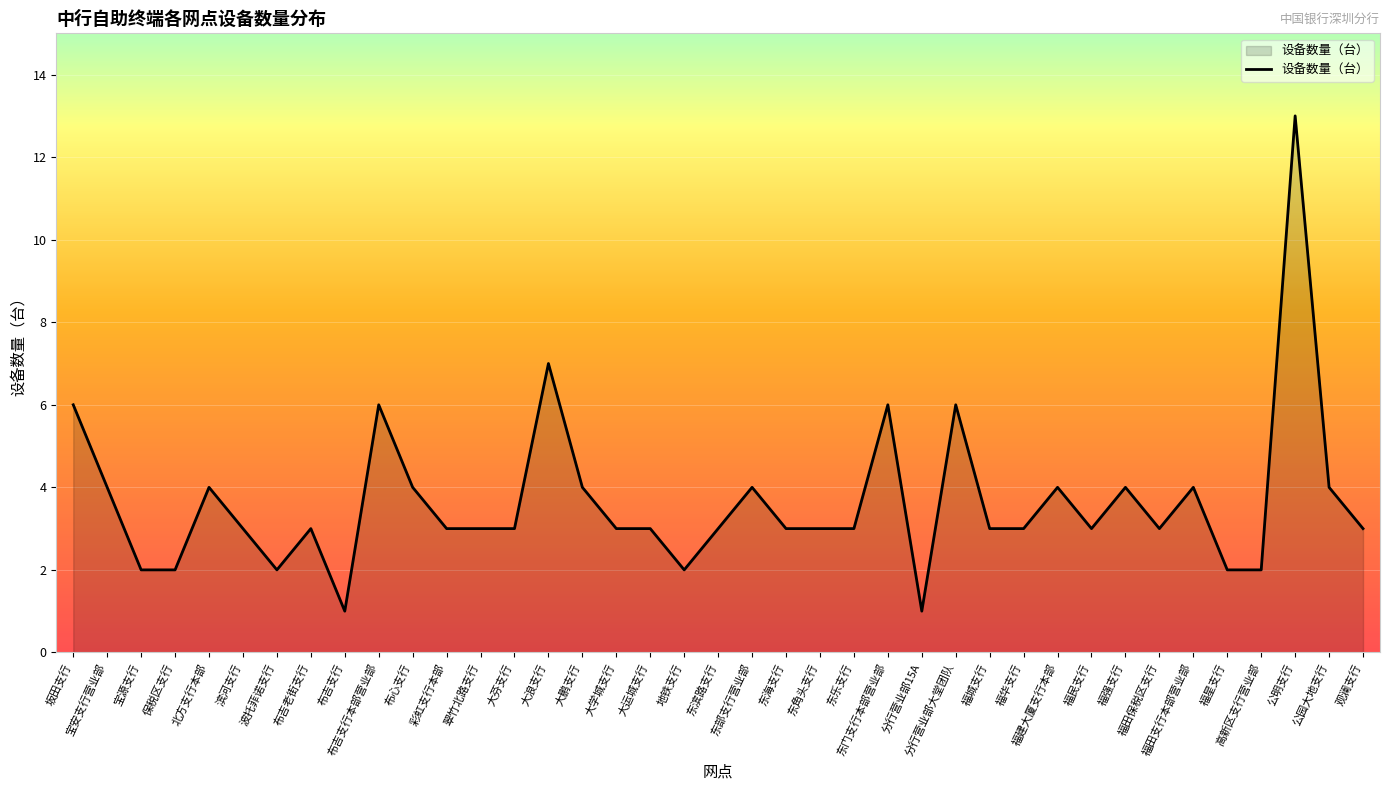

What is the smallest value displayed?

1